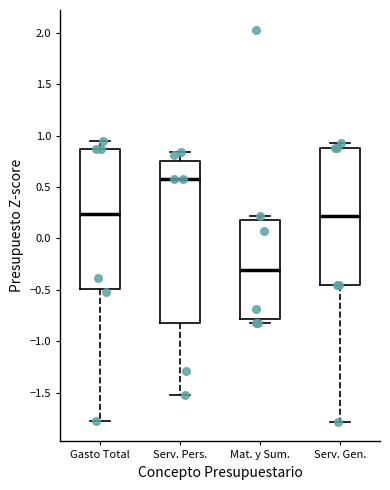

Which box has the lowest median line?

Mat. y Sum.